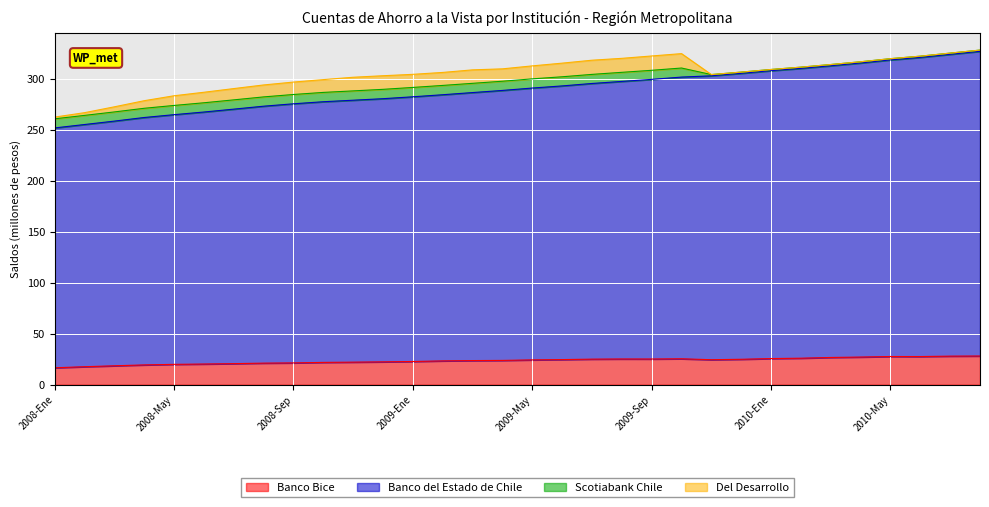

Which label corresponds to the smallest value in the chart?

2008-Ene